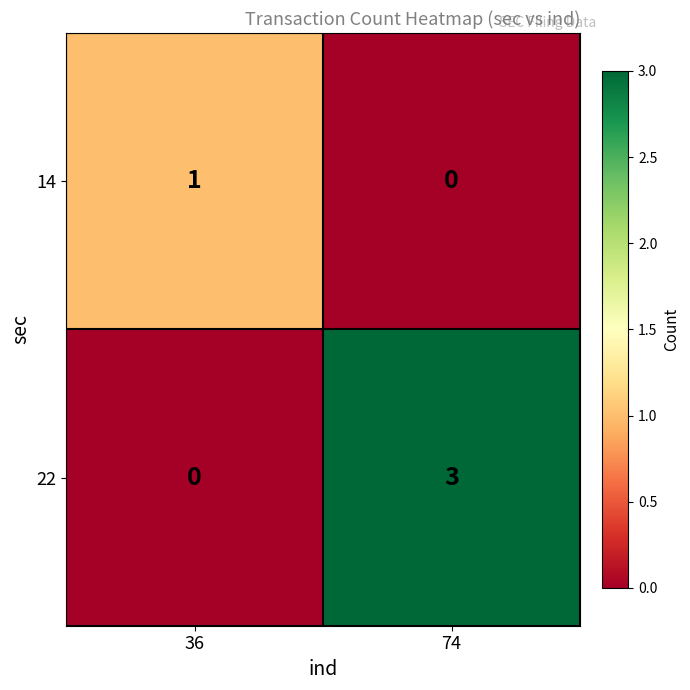

At which category does the chart reach its peak across all series?

74